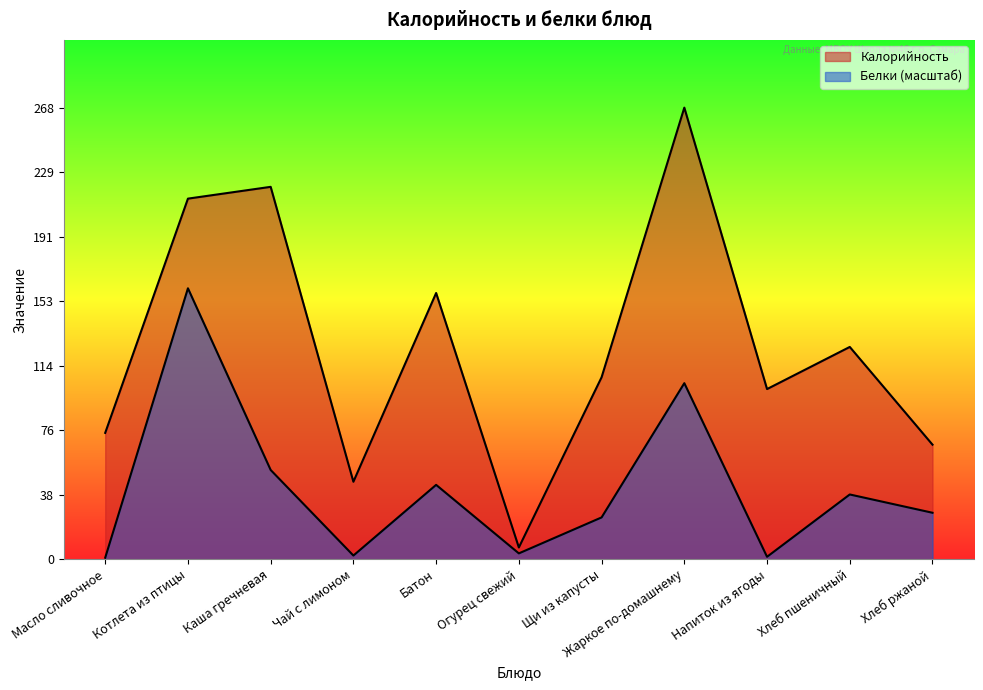

The value of Калорийность at Жаркое по-домашнему is 174.8. True or false?

False